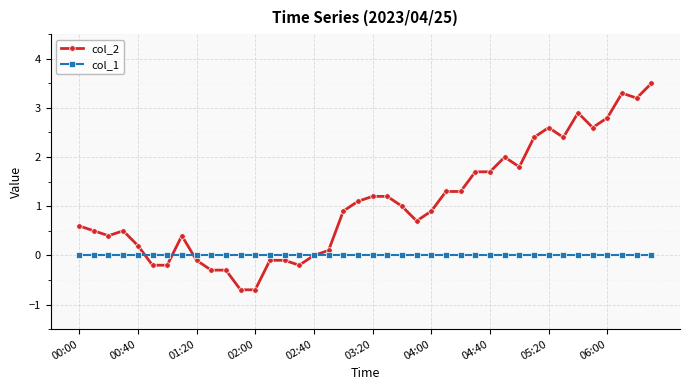

What is the greatest value displayed?

3.5